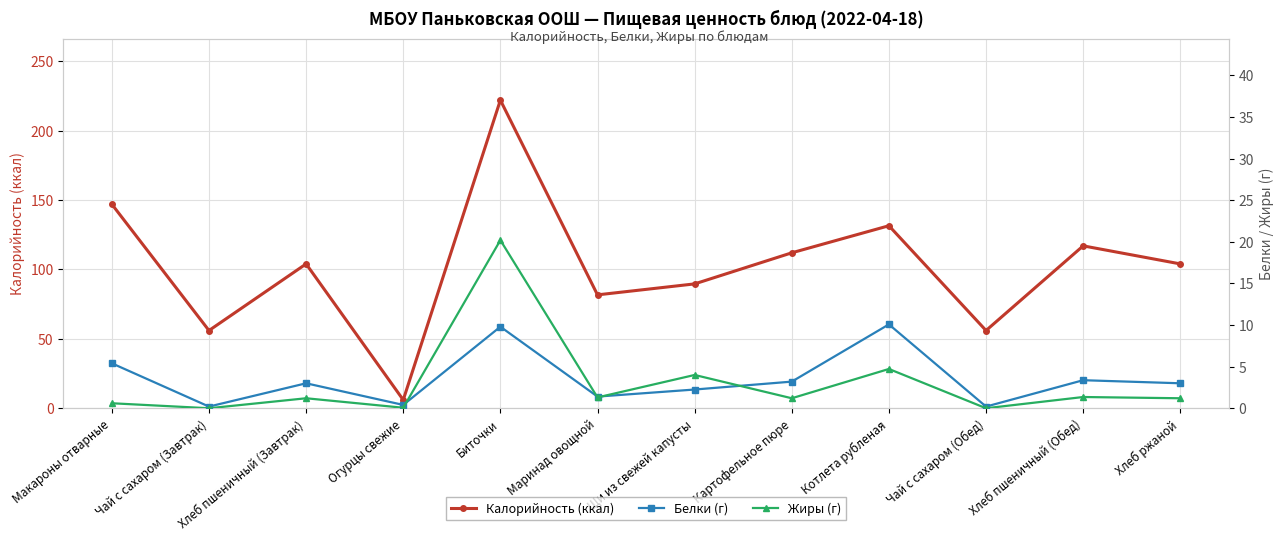

Is the value of Белки (г) at Щи из свежей капусты greater than the value of Калорийность (ккал) at Чай с сахаром (Обед)?

No